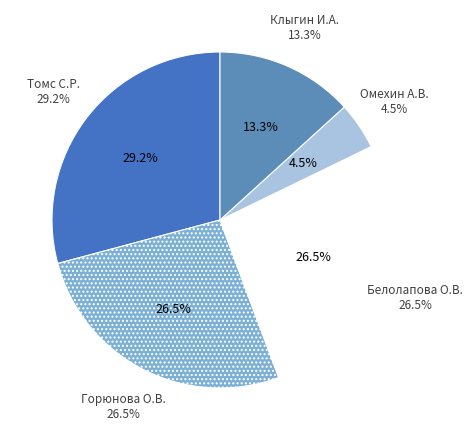

Count the number of slices in the pie.

5